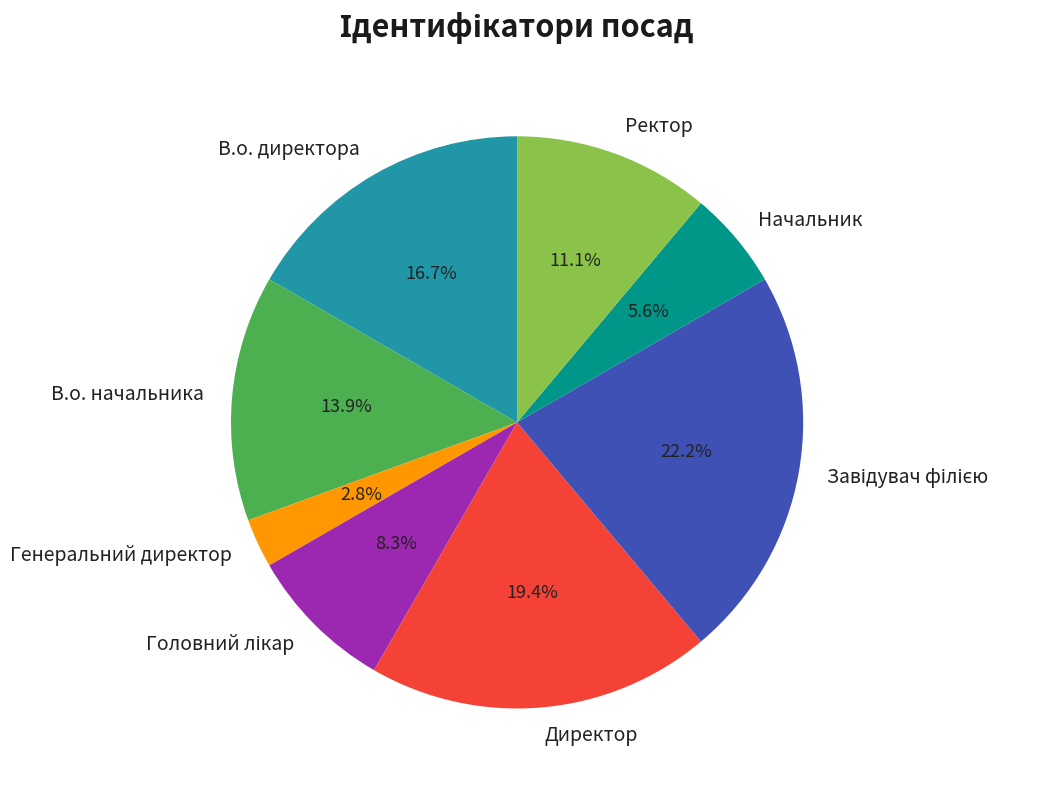

What is the ratio of the value at Ректор to the value at Директор?

0.6